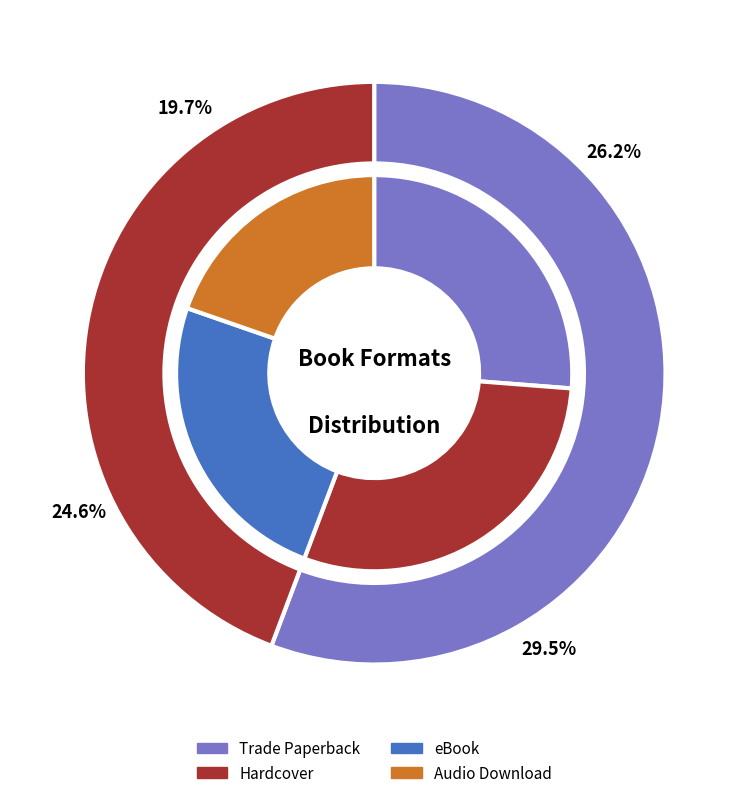

Between Audio Download and eBook, which is larger?

eBook